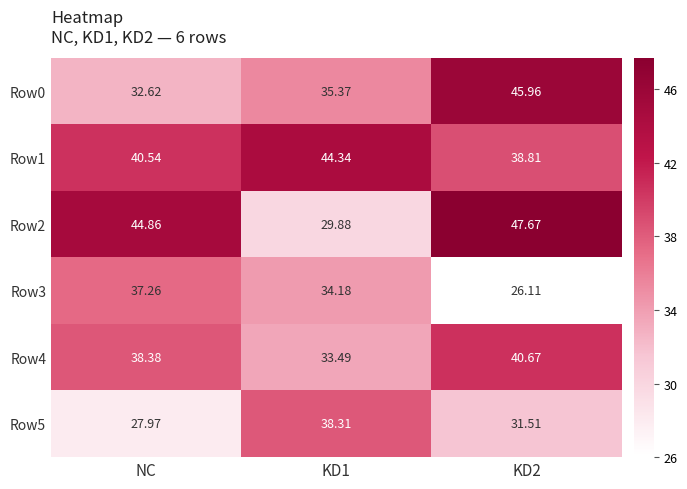

At which label is Row4 closest to 37?

NC